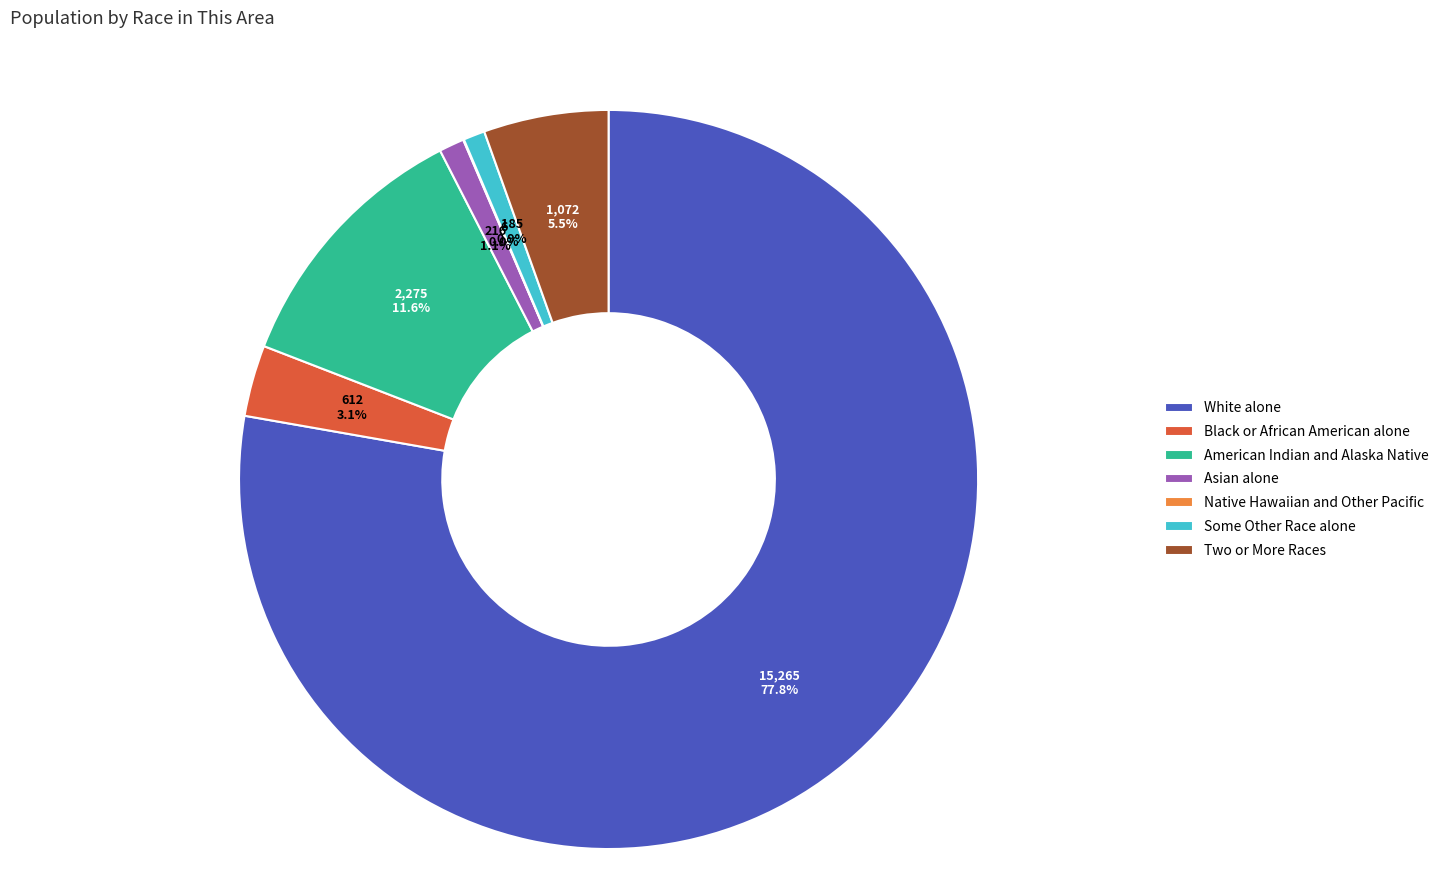

Do Two or More Races and American Indian and Alaska Native together represent more than half of the pie?

No